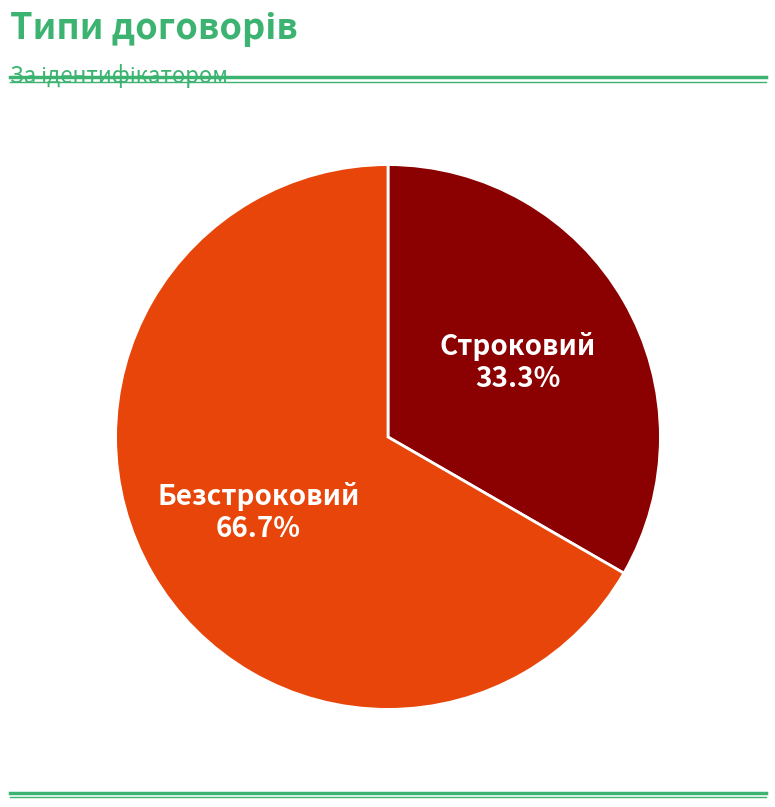

To the nearest percent, what is the average slice percentage?

50%